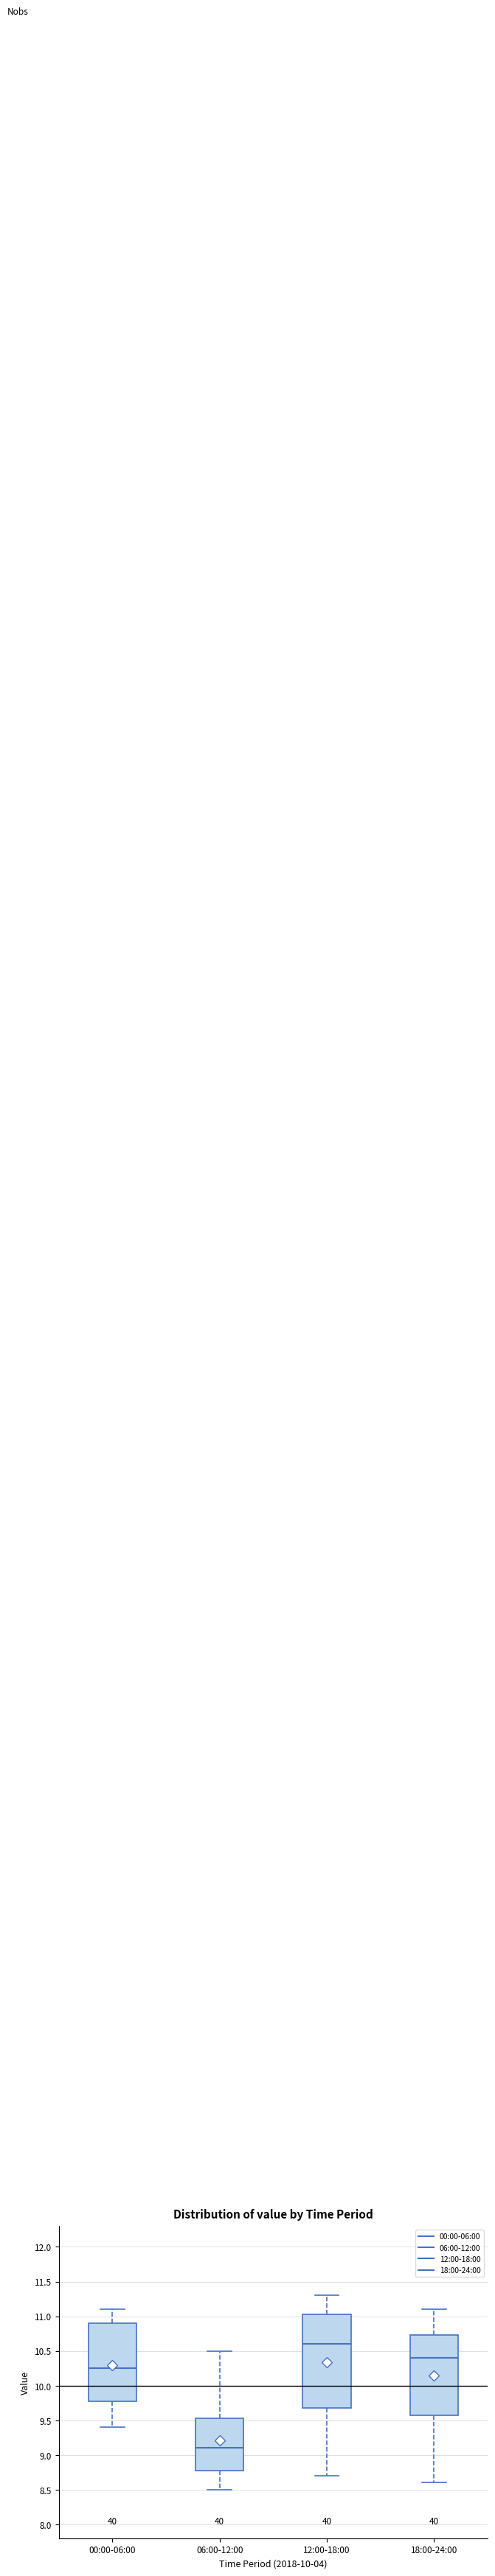

Where is the lower edge of the box for 12:00-18:00 on the y-axis? The values are not printed on the chart, so give them approximately, as read against the axis.

9.70